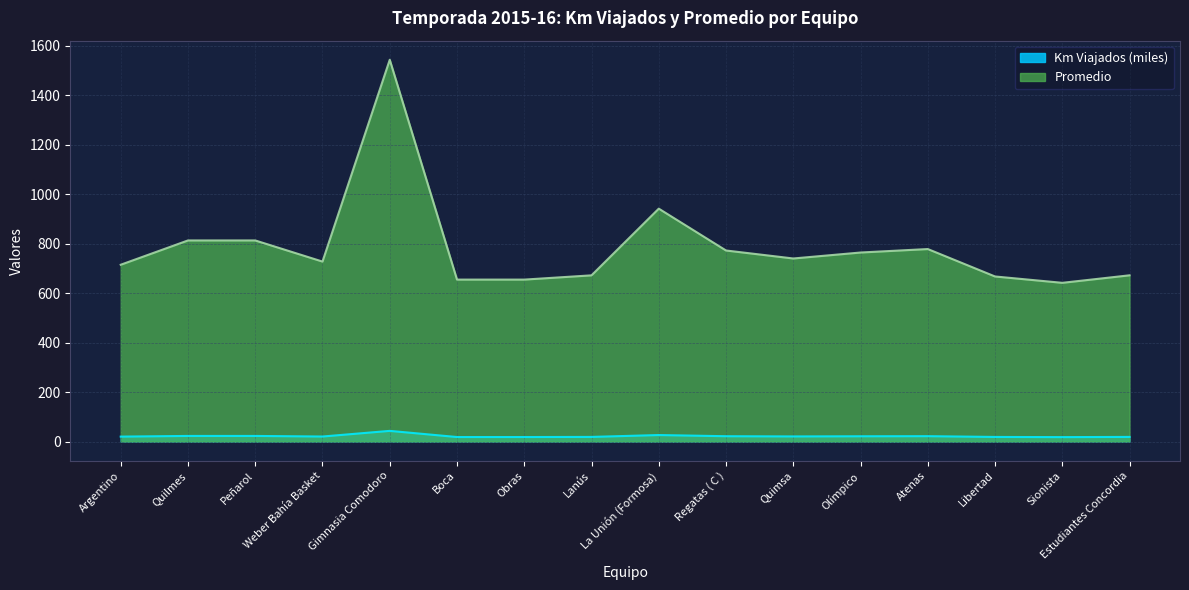

True or false: Promedio 2015-16 and Km Viajados 2015-16 intersect in this chart.

False